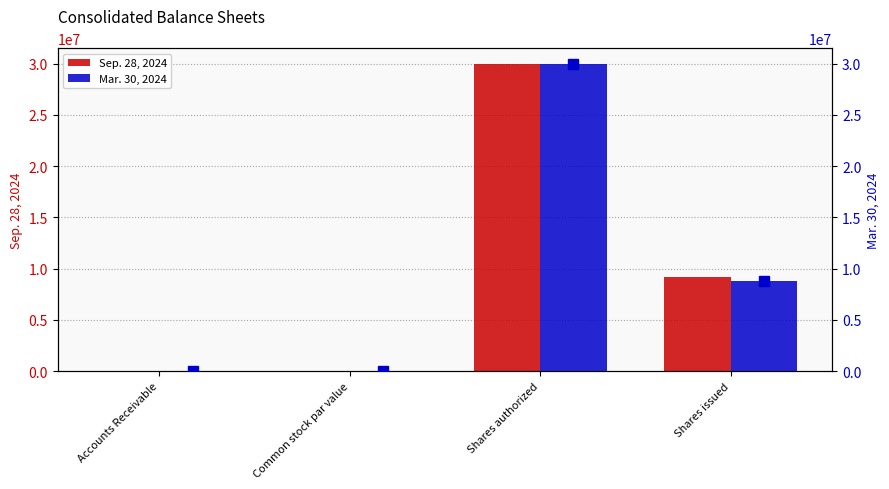

Reading left to right, transcribe all the data shown in this chart.

Sep. 28, 2024: Accounts Receivable=565.0	Common stock par value=0.5	Shares authorized=30000000.0	Shares issued=9199277.0
Mar. 30, 2024: Accounts Receivable=544.0	Common stock par value=0.5	Shares authorized=30000000.0	Shares issued=8839299.0